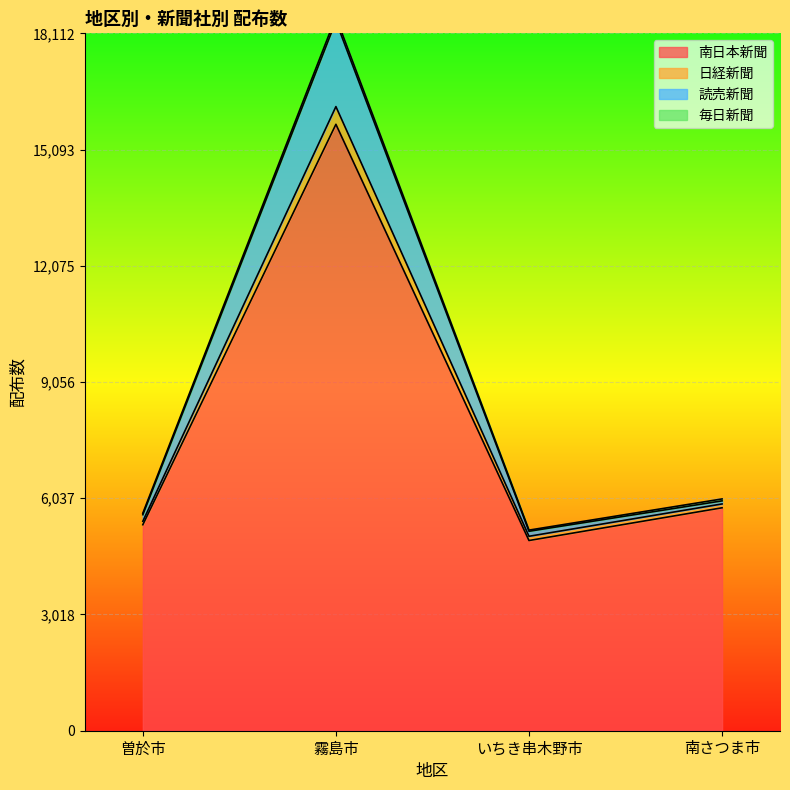

How many interior local peaks does the 日経新聞 series have?

1